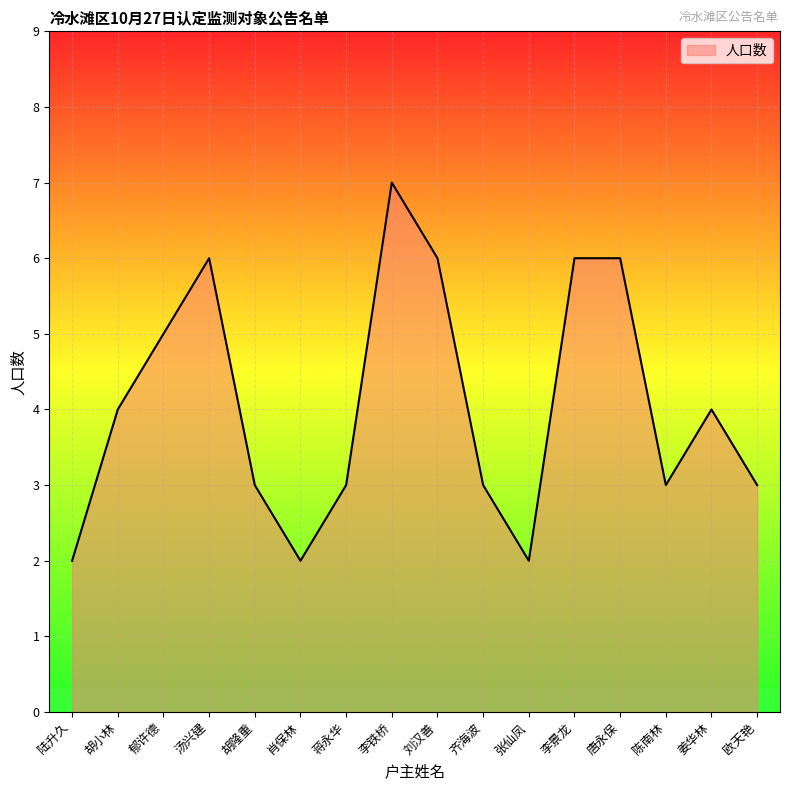

True or false: there are more than 2 points higher than both neighbors.

True